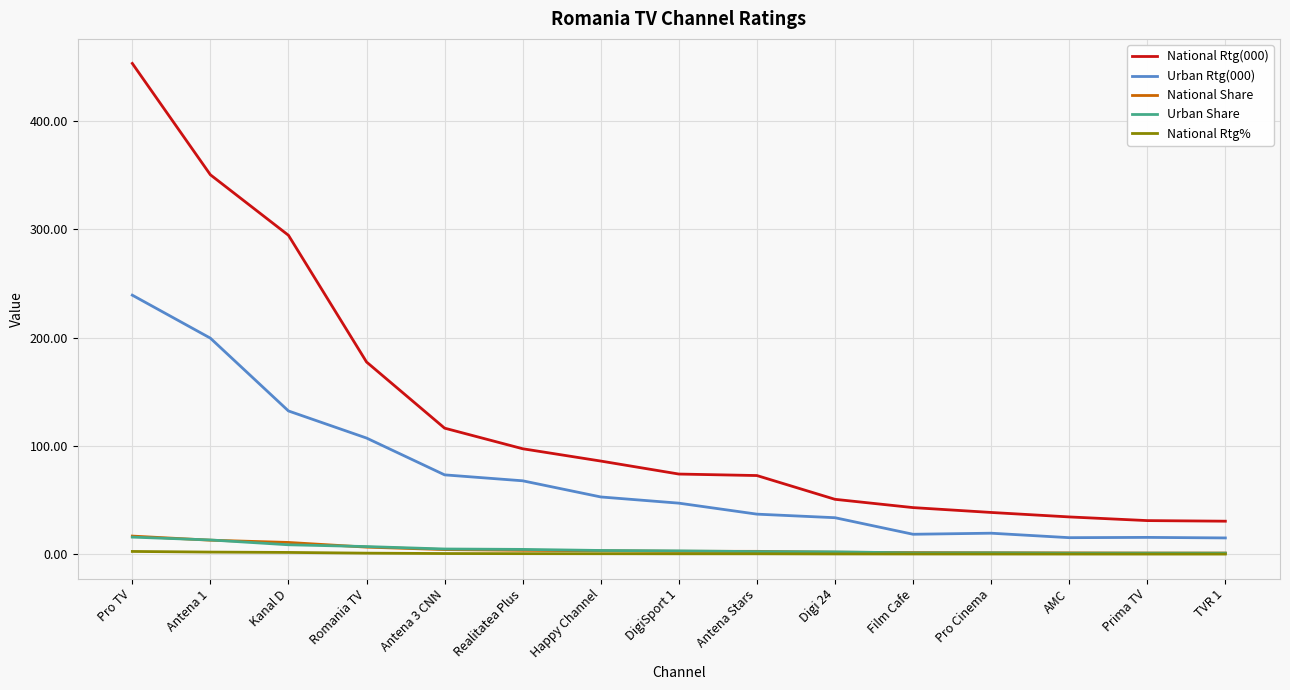

Which series changed the most between Kanal D and Antena 3 CNN?

National Rtg(000)